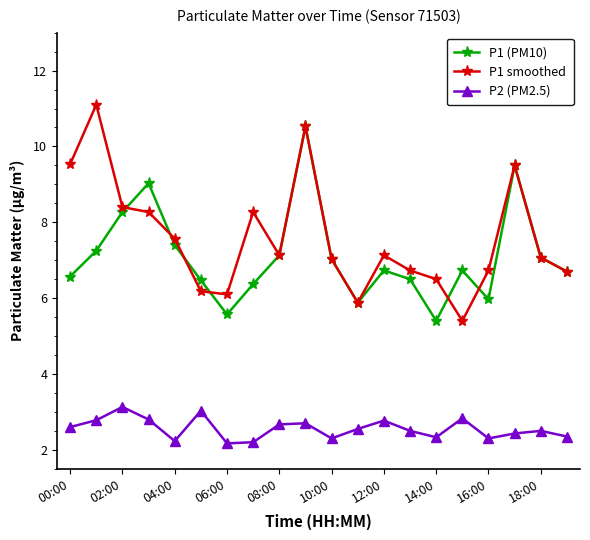

How many interior local valleys does the P2 (PM2.5) series have?

5